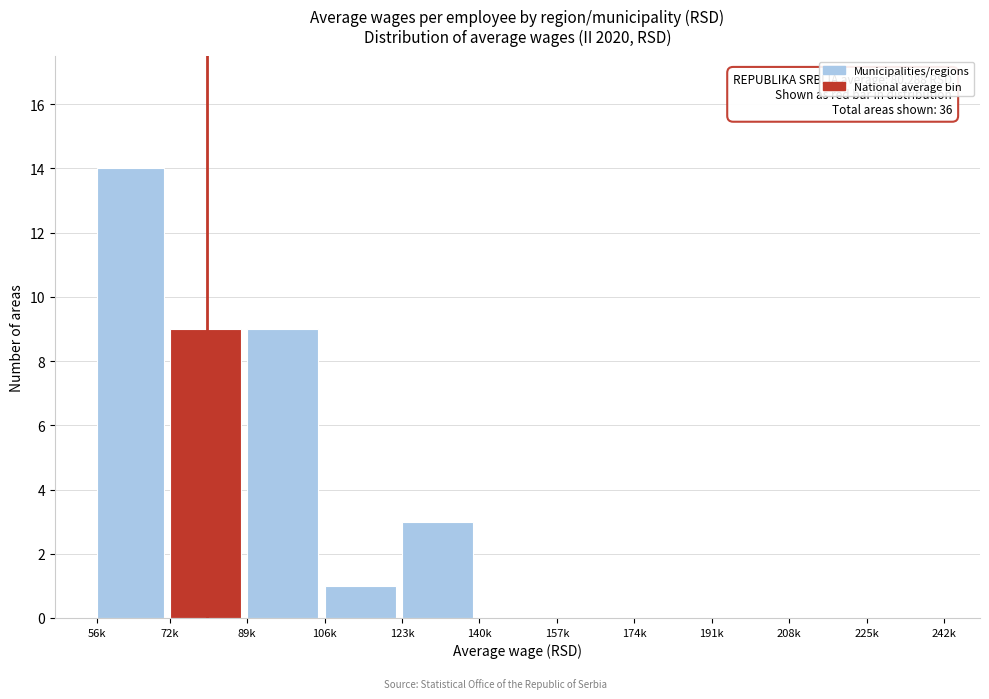

Reading left to right, list all the values displayed in this chart.

56k=14	72k=9	89k=9	106k=1	123k=3	140k=0	157k=0	174k=0	191k=0	208k=0	225k=0